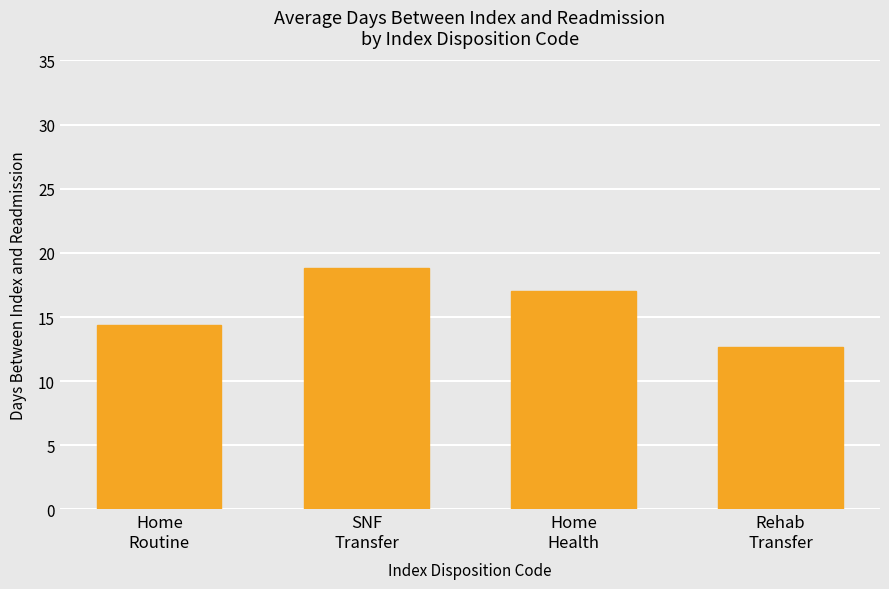

What is the sum of all values?

62.9